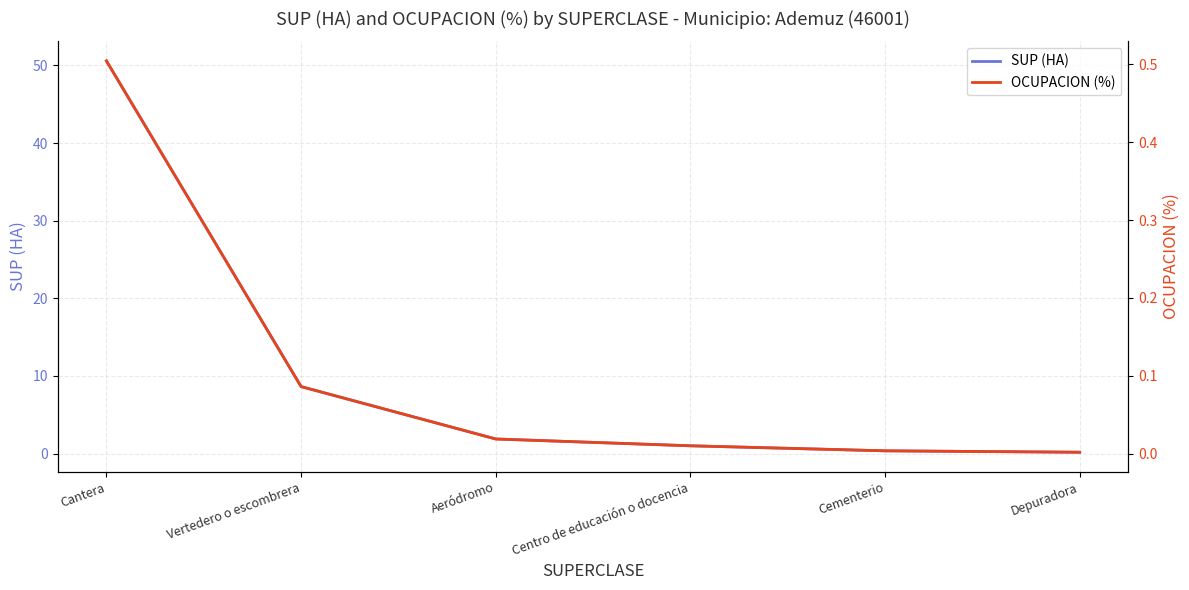

How many lines are shown in the chart?

2